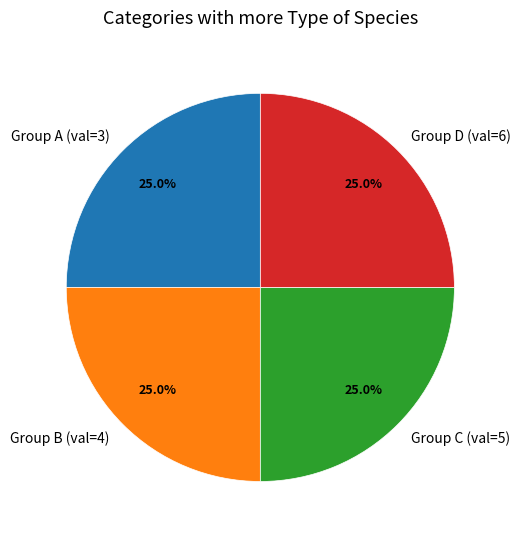

Is Group D (val=6) the majority of the pie?

No